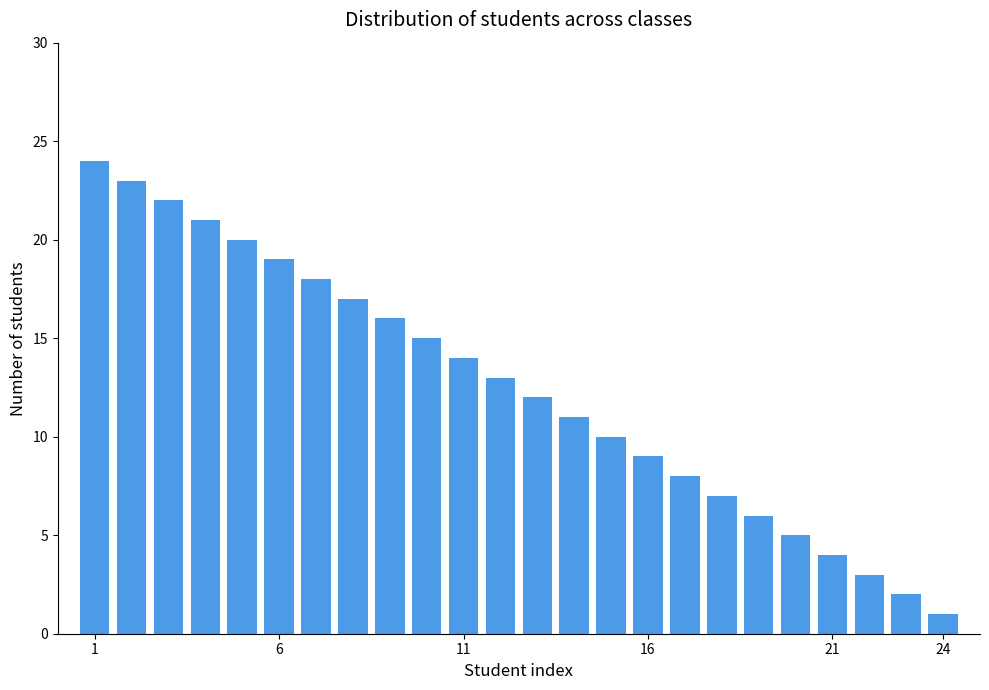

What is the smallest value displayed?

1